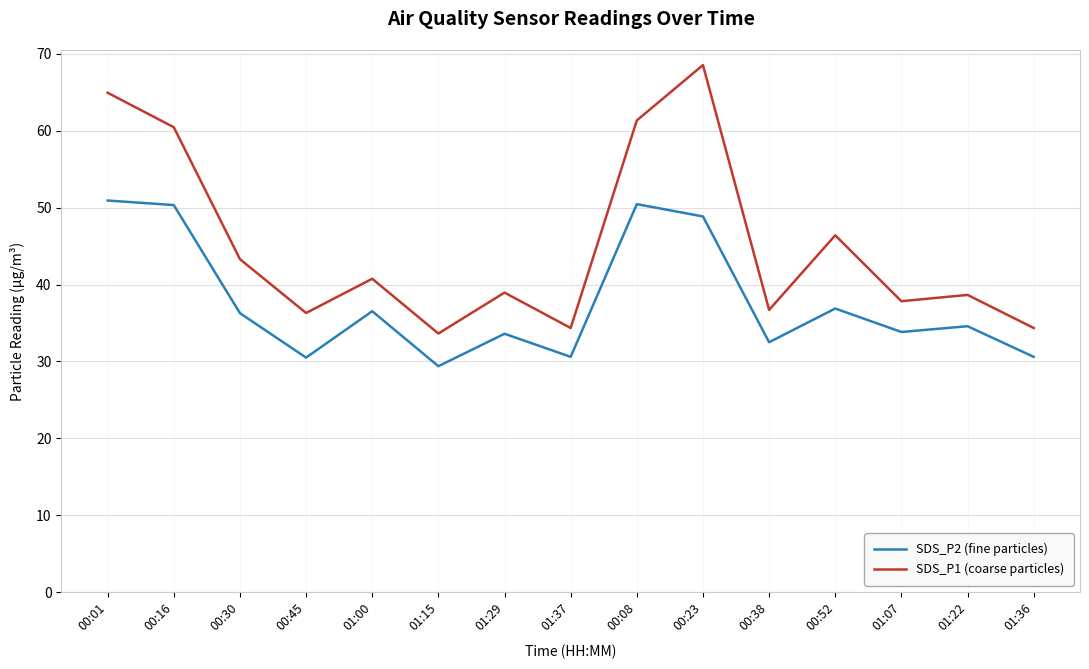

Is the value of SDS_P1 (coarse particles) at 01:36 greater than the value of SDS_P2 (fine particles) at 00:45?

Yes